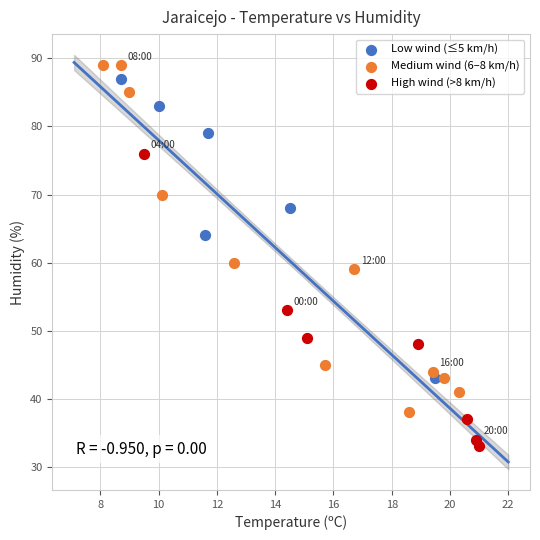

Which series has the largest Y range (max minus min)?

Medium wind (6–8 km/h)